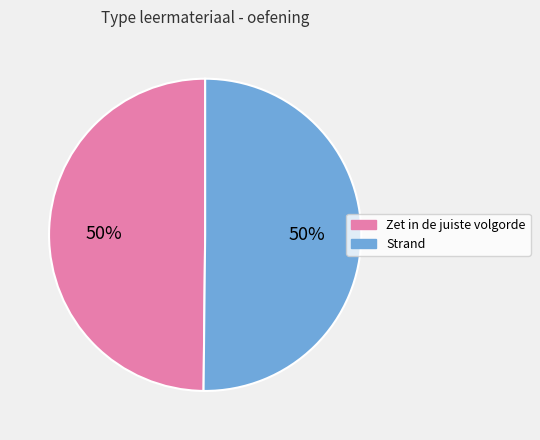

Is it true that Strand is 50% of the pie?

True